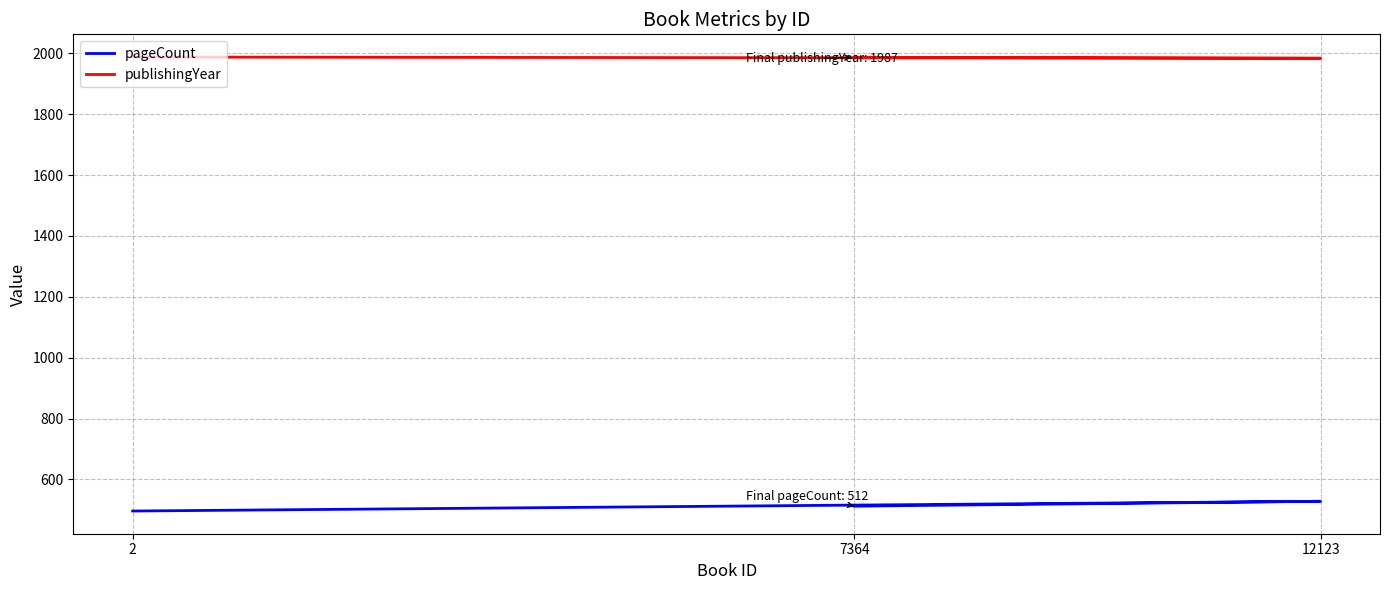

Where is publishingYear nearest to the value 1986?

7364